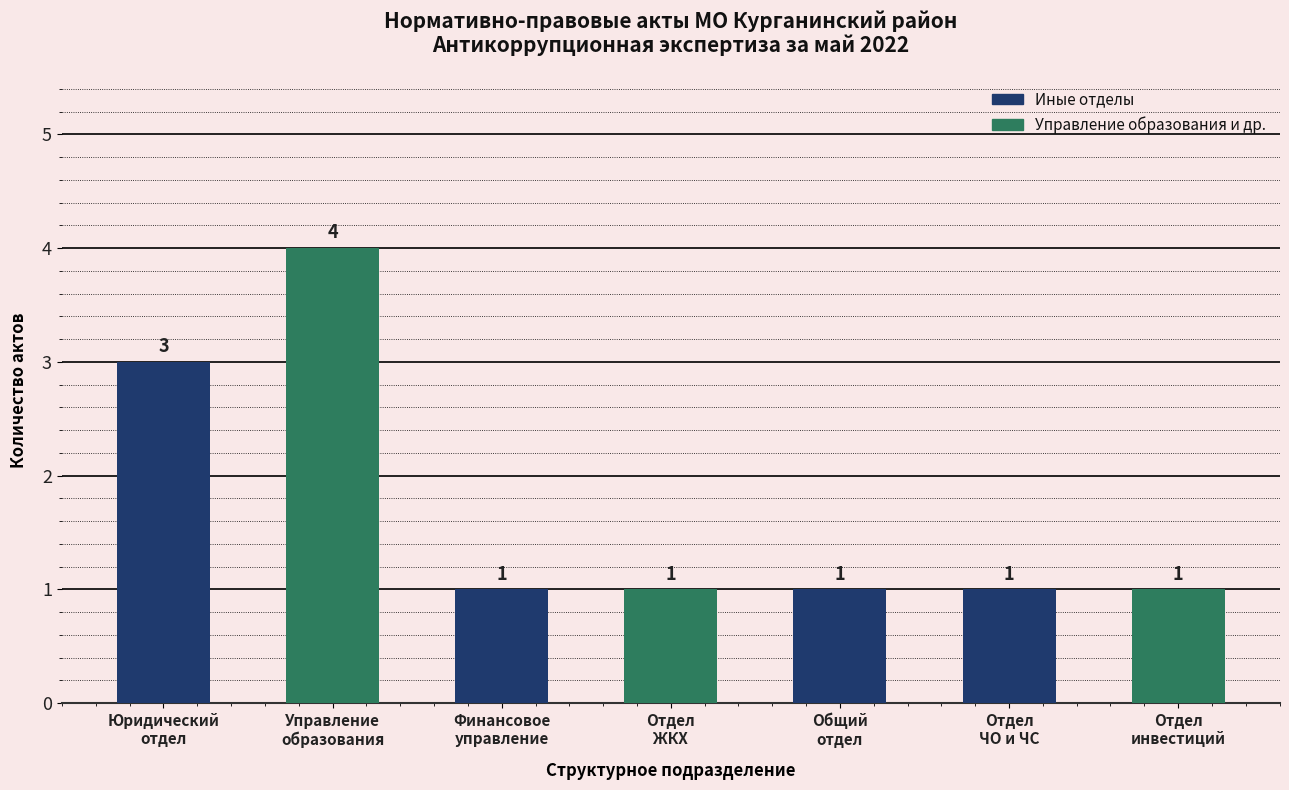

Reading left to right, extract all data points from this chart.

3	4	1	1	1	1	1